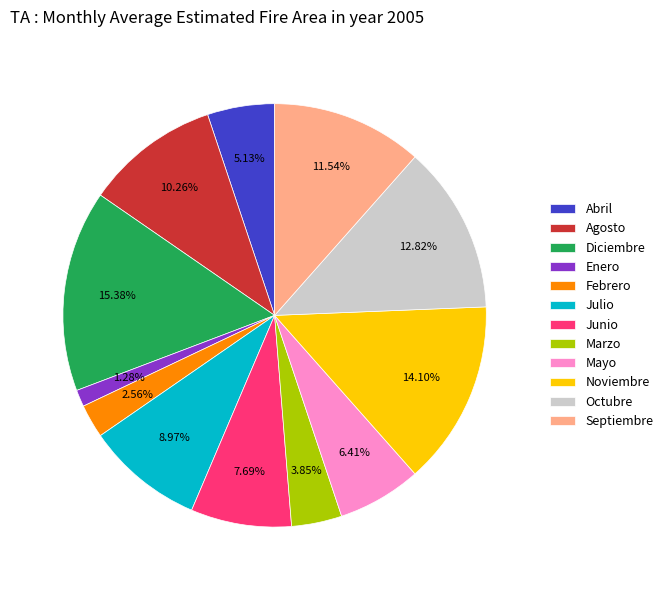

What is the largest slice in the pie chart?

Diciembre